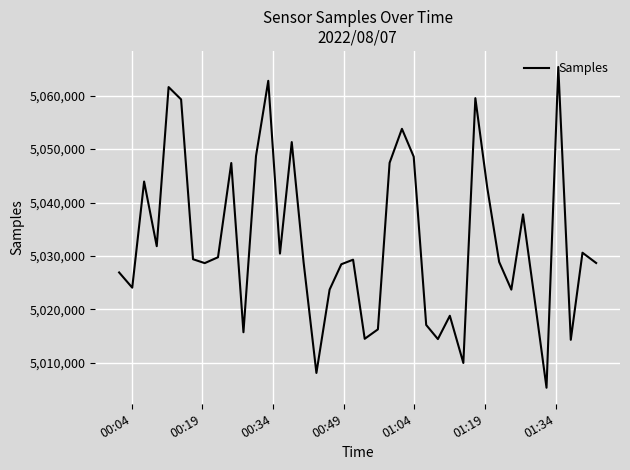

What is the maximum value shown in the chart?

5065367